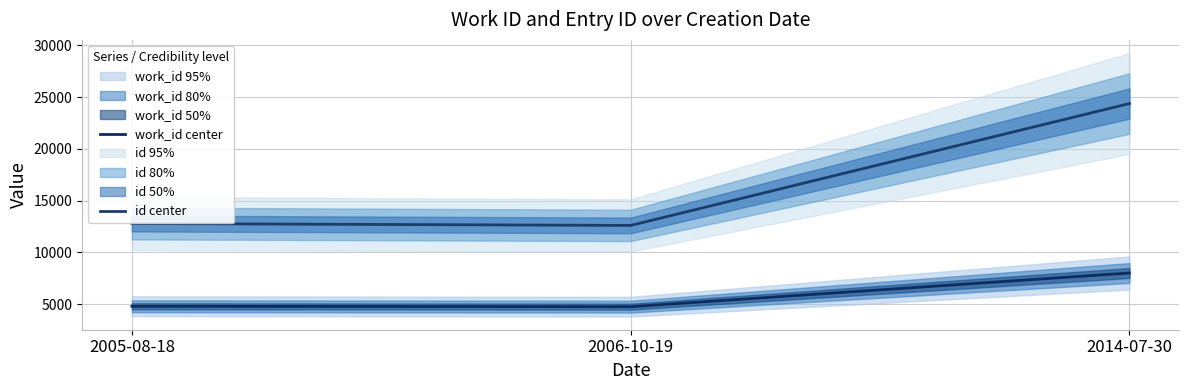

At how many categories does at least one series exceed 5167?

3